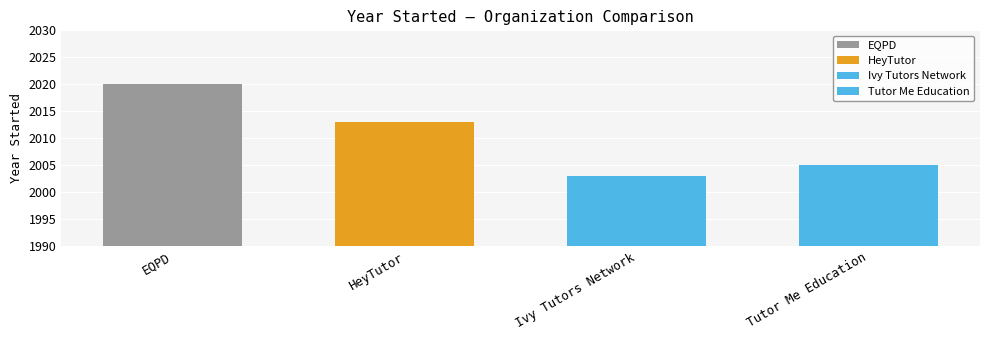

What is the value of the 3rd bar from the left?

2003